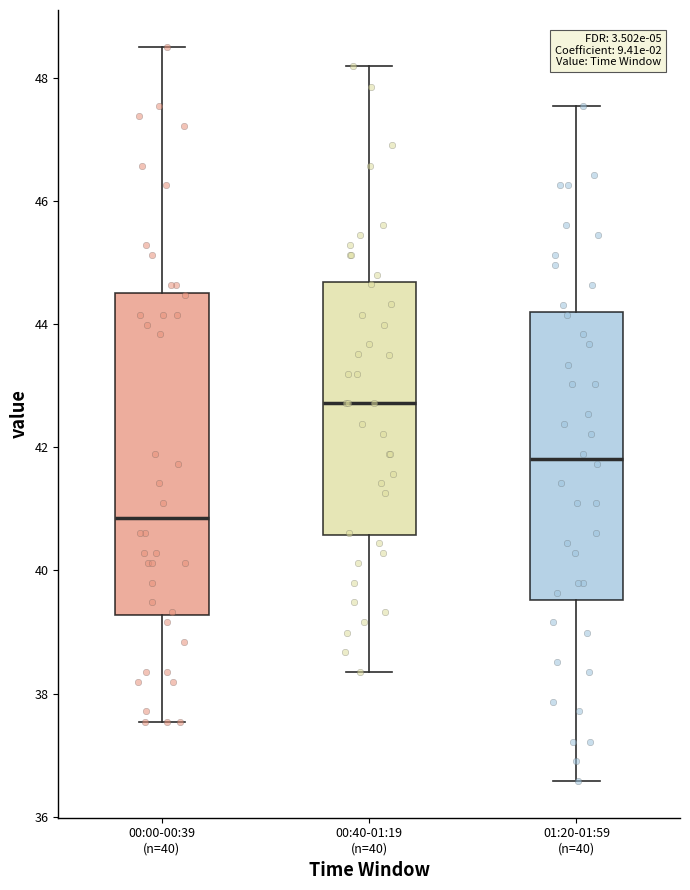

Where is the upper edge of the box for 01:20-01:59 (n=40) on the y-axis? The values are not printed on the chart, so give them approximately, as read against the axis.

44.2